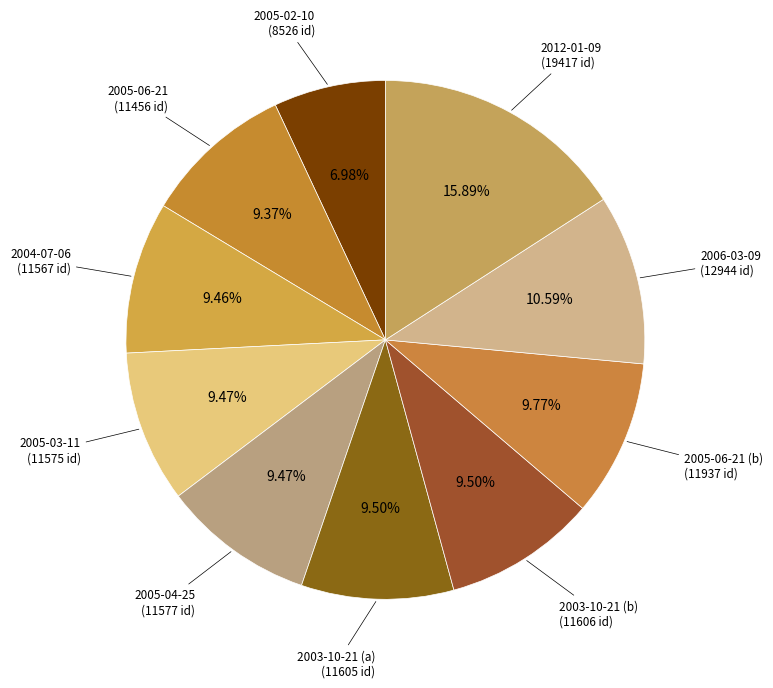

Count the number of slices in the pie.

10